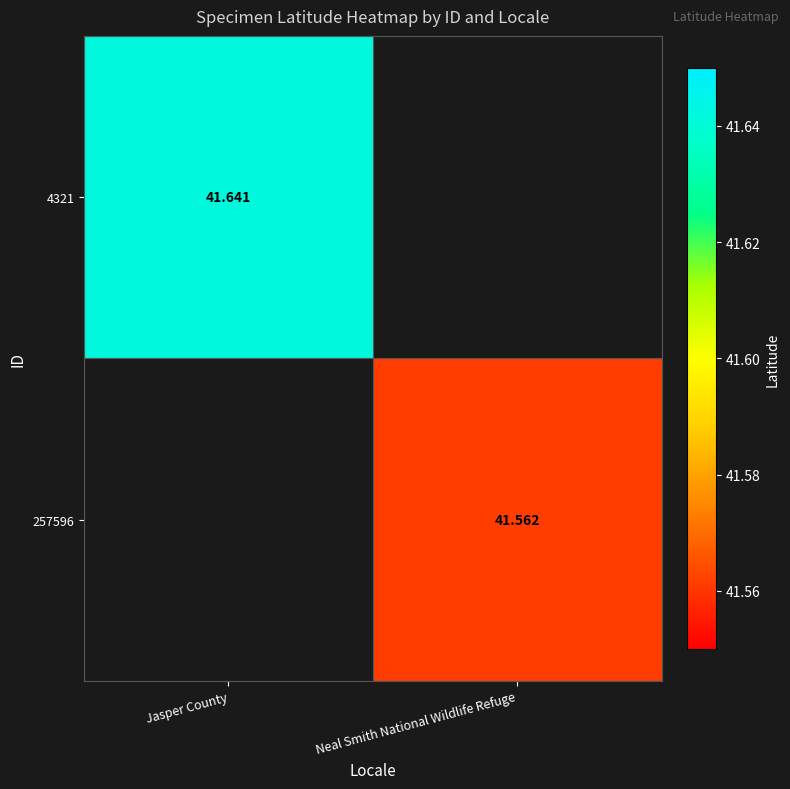

What is the minimum value for 4321?

41.6